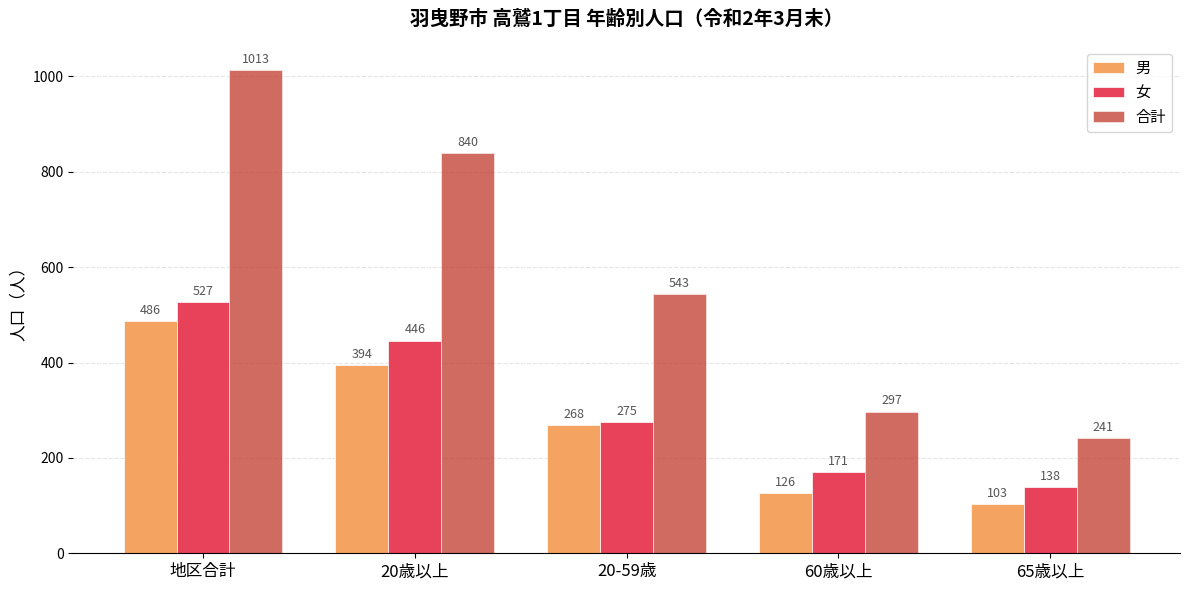

What is the minimum value shown in the chart?

103